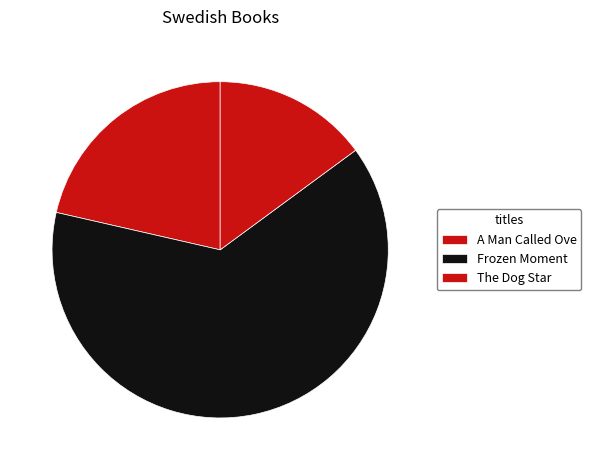

To the nearest percent, what is the average slice percentage?

33%